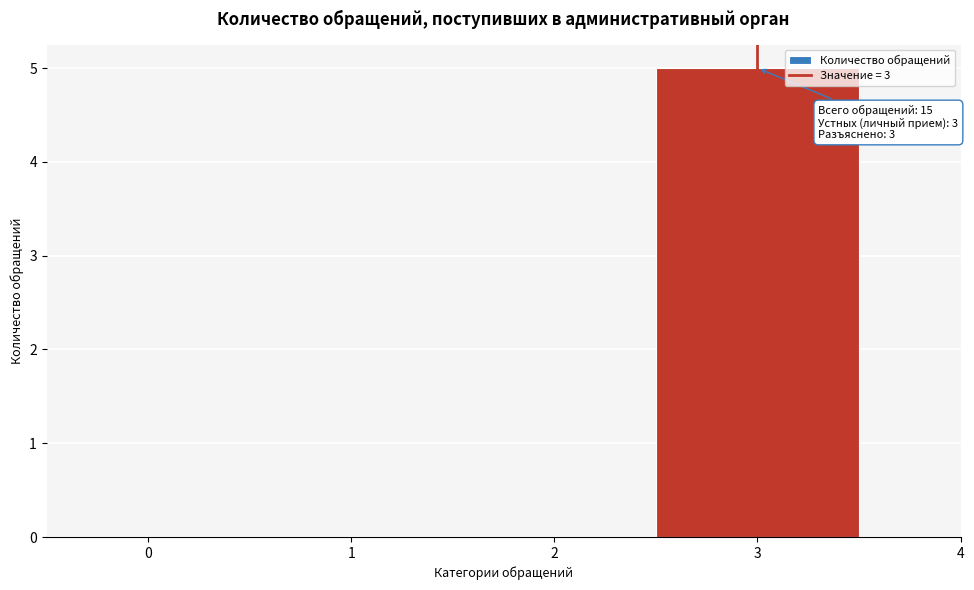

Over which range of the x-axis is the bar tallest?

2.5 to 3.5